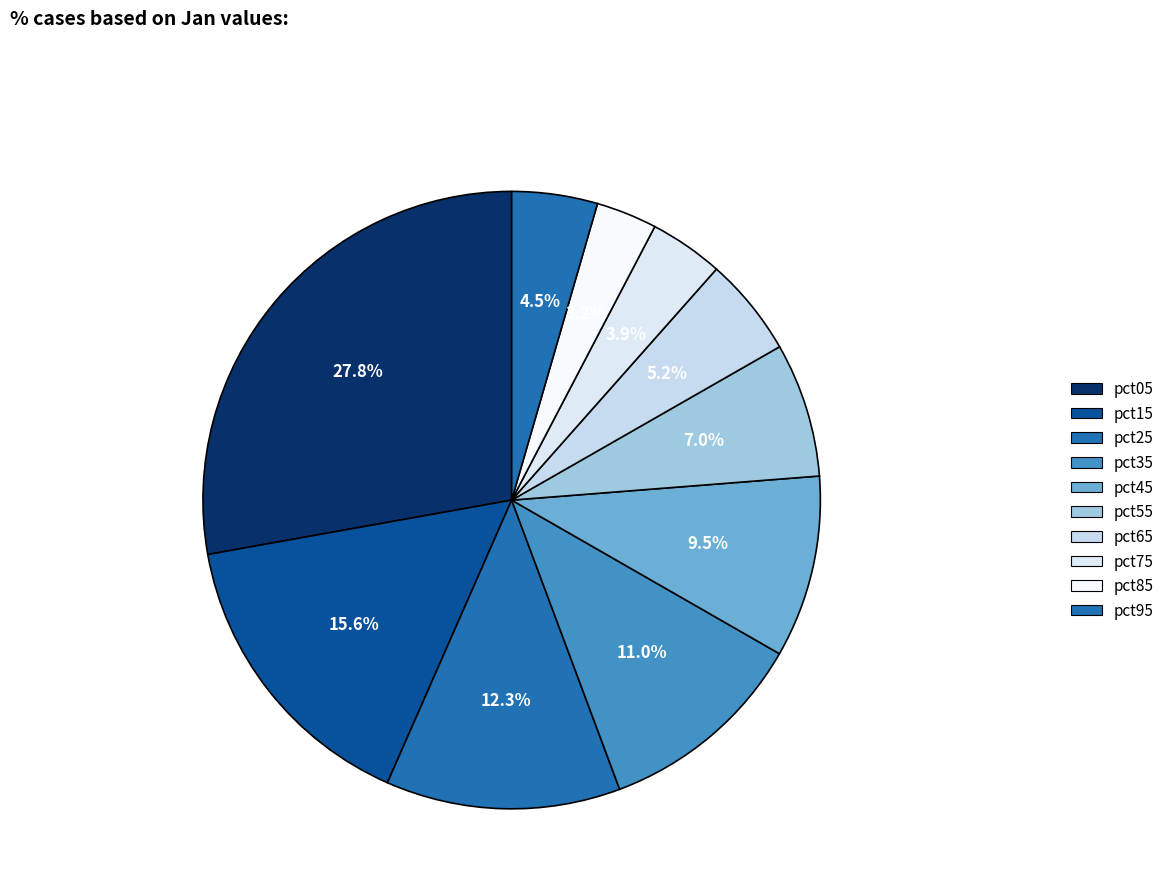

What is the smallest slice in the pie chart?

pct85